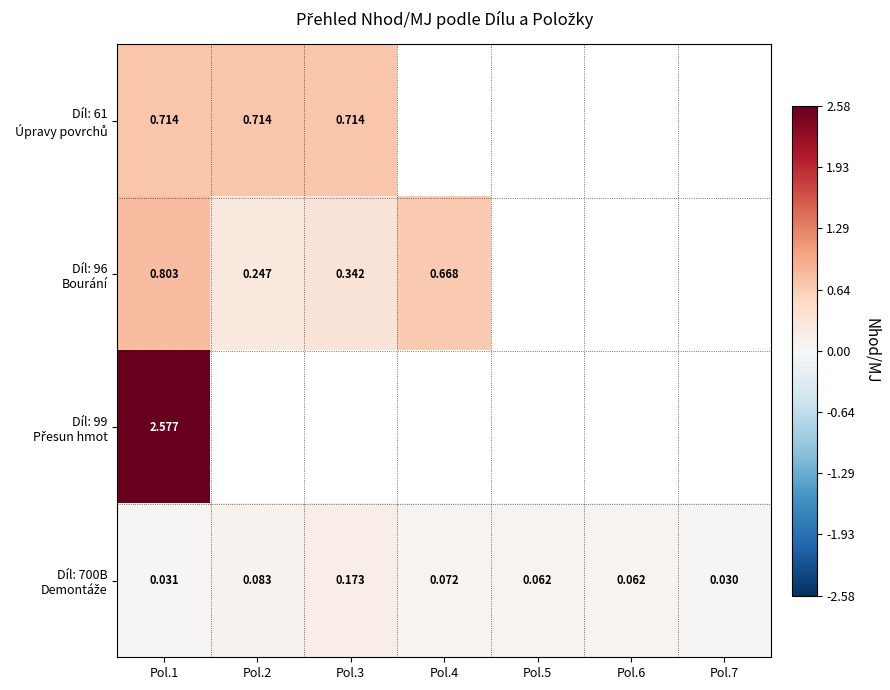

Count the number of categories in the chart.

7